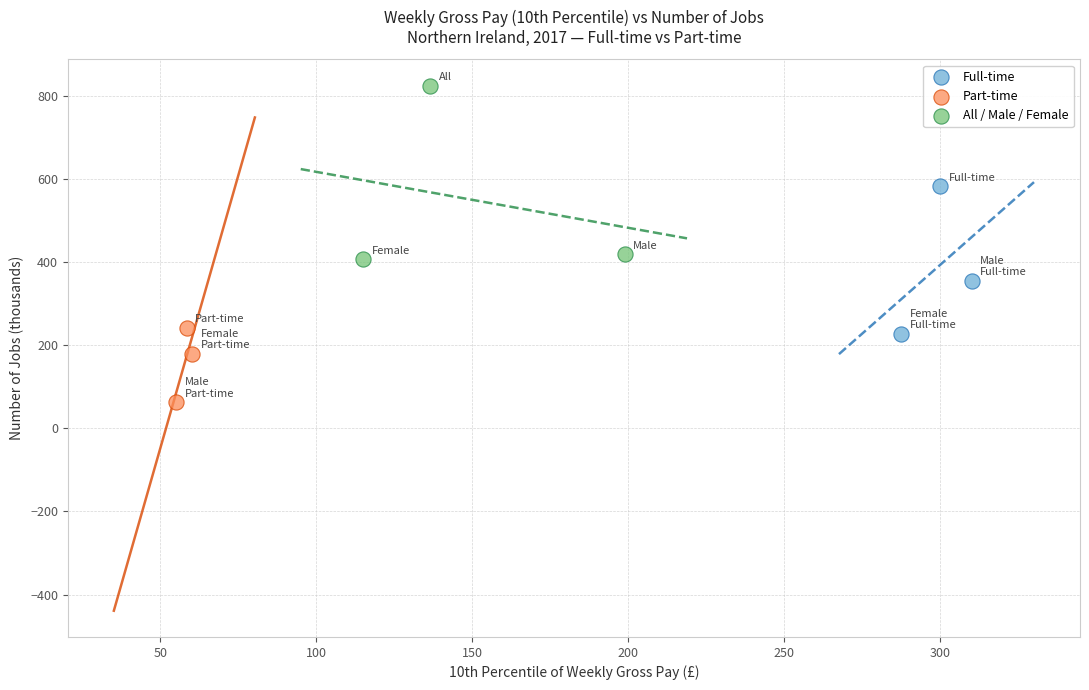

Which series has the widest spread of Y values?

All / Male / Female